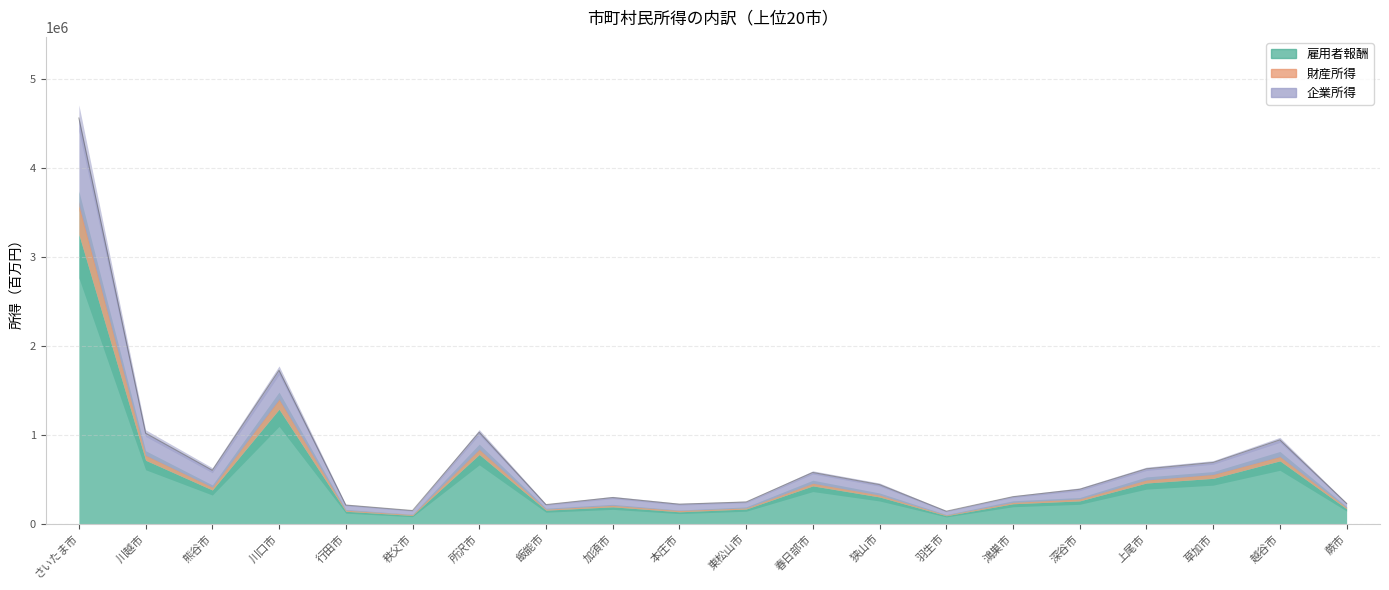

The 雇用者報酬 series shows 174360 at 狭山市. True or false?

False